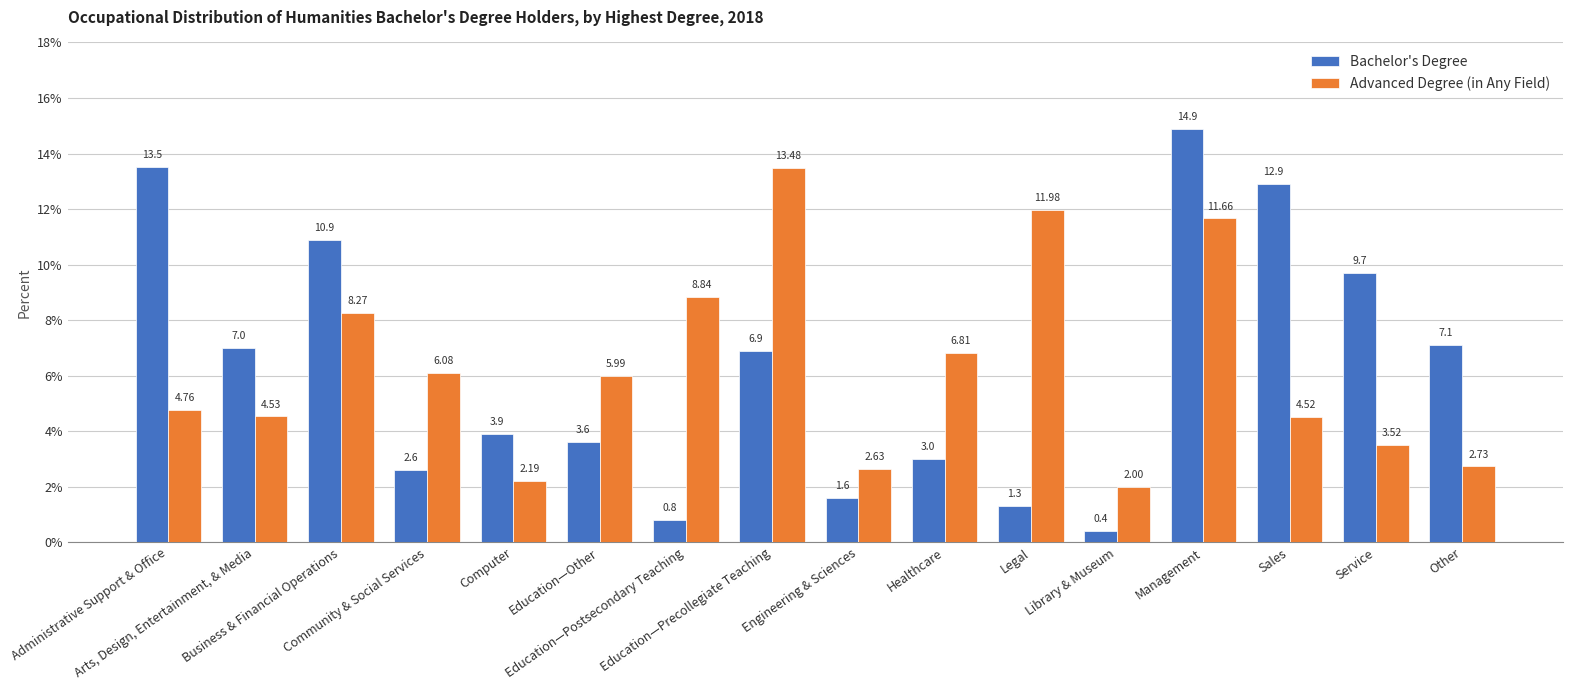

The Bachelor's Degree series shows 4.2 at Arts, Design, Entertainment, & Media. True or false?

False